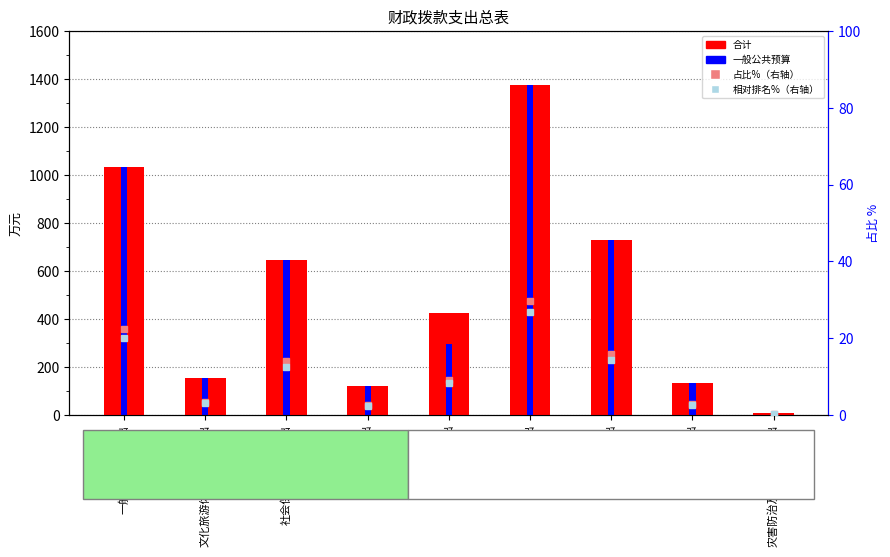

Reading left to right, what are all the values shown in this chart?

合计: 1032.2	155.5	647.7	122.3	424.3	1375.8	729.6	133.7	7.0
一般公共预算: 1032.2	155.5	647.7	122.3	296.3	1375.8	729.6	133.7	7.0
占比%（right axis）: 22.3	3.4	14.0	2.6	9.2	29.7	15.8	2.9	0.2
相对排名%（right axis）: 20.1	3.0	12.6	2.4	8.3	26.8	14.2	2.6	0.1